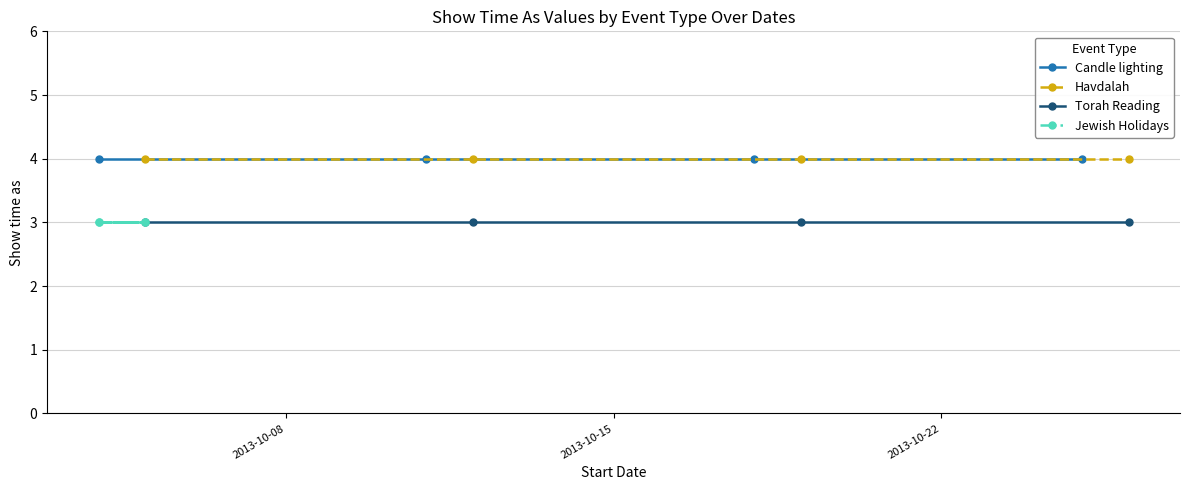

True or false: Jewish Holidays and Torah Reading cross at least once.

False